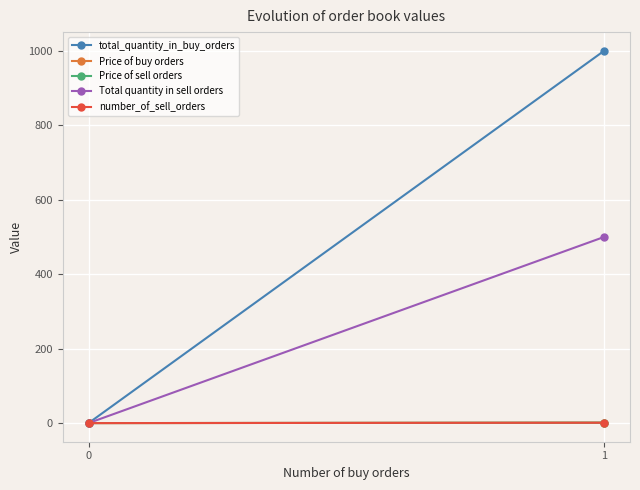

Rank the series by their maximum value, from highest to lowest.

total_quantity_in_buy_orders, Total quantity in sell orders, Price of sell orders, Price of buy orders, number_of_sell_orders